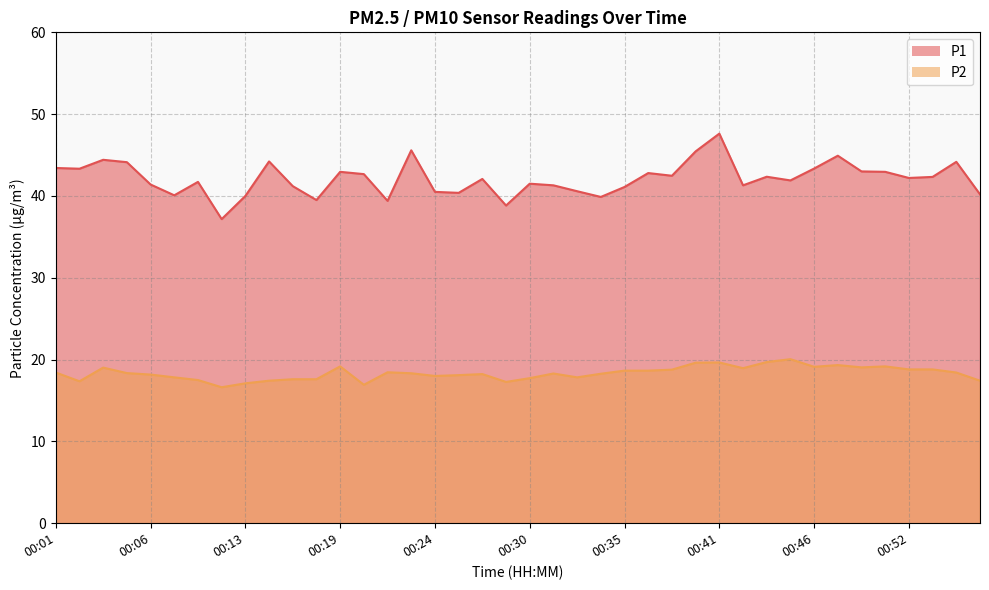

What is the sum of the P1 values at 00:09 and 00:14?

85.9